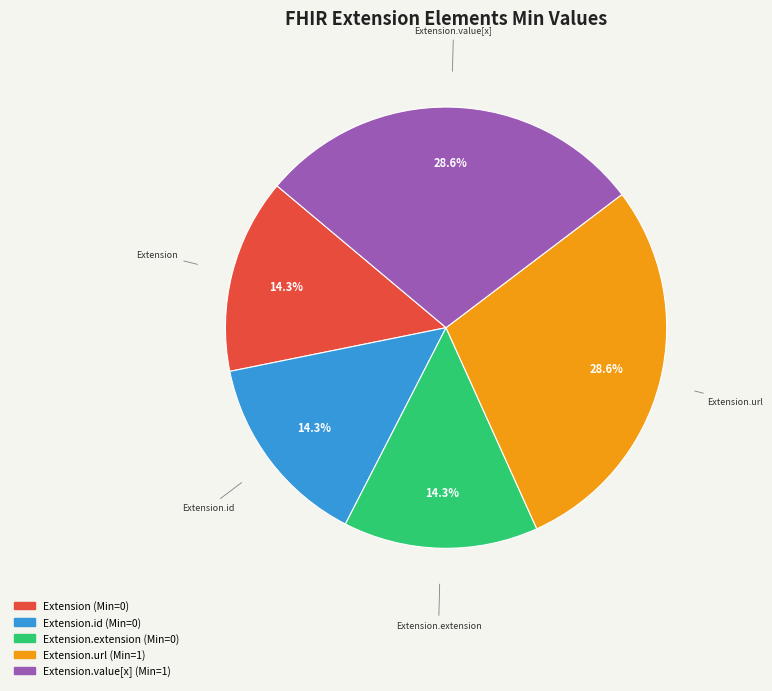

Is there any slice that represents more than half of the pie?

No